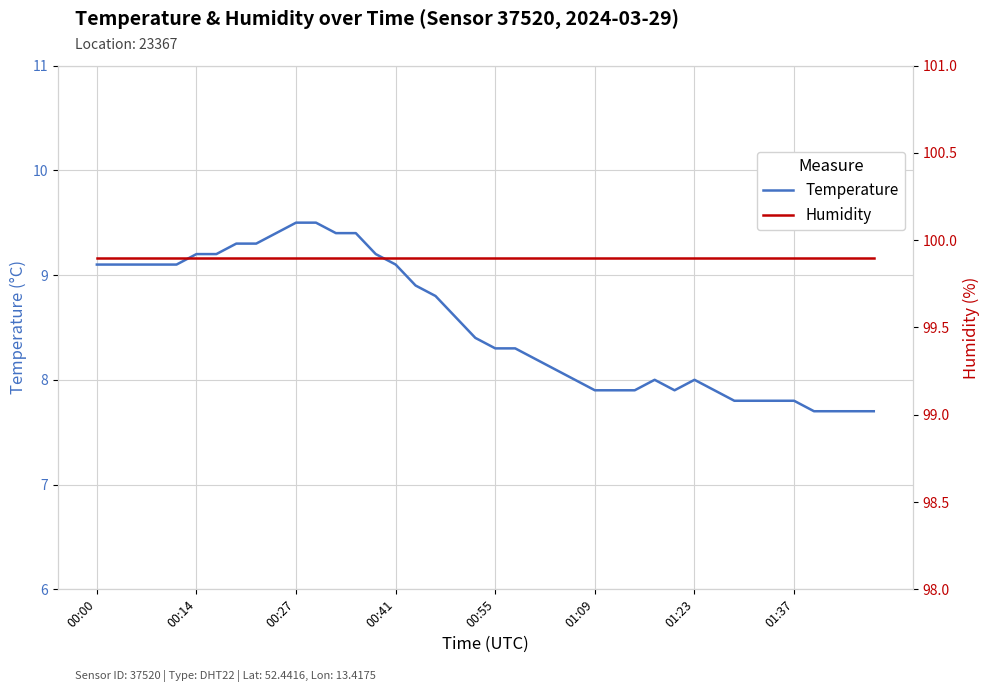

Which series changed the most between 00:27 and 01:23?

temperature